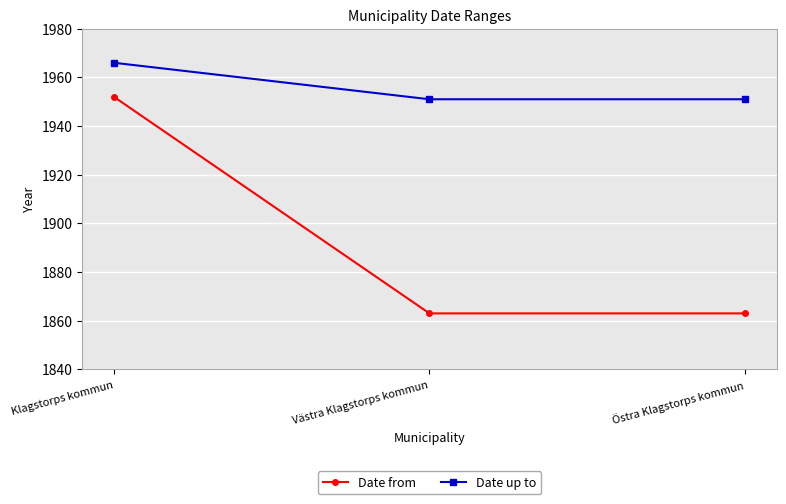

Reading left to right, transcribe all the data shown in this chart.

Date from: Klagstorps kommun=1952	Västra Klagstorps kommun=1863	Östra Klagstorps kommun=1863
Date up to: Klagstorps kommun=1966	Västra Klagstorps kommun=1951	Östra Klagstorps kommun=1951